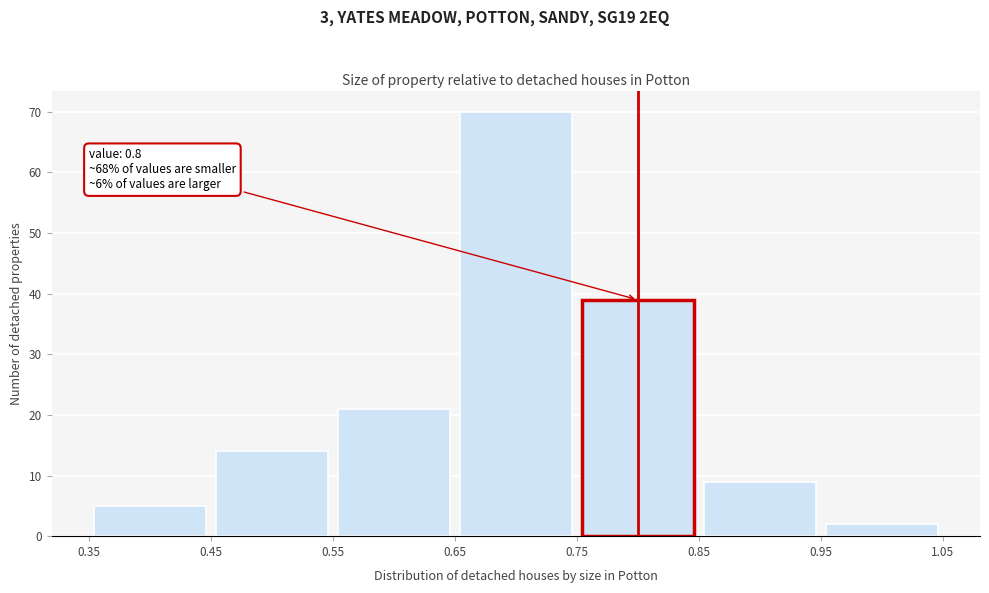

Over which range of the x-axis is the bar tallest?

0.65 to 0.75